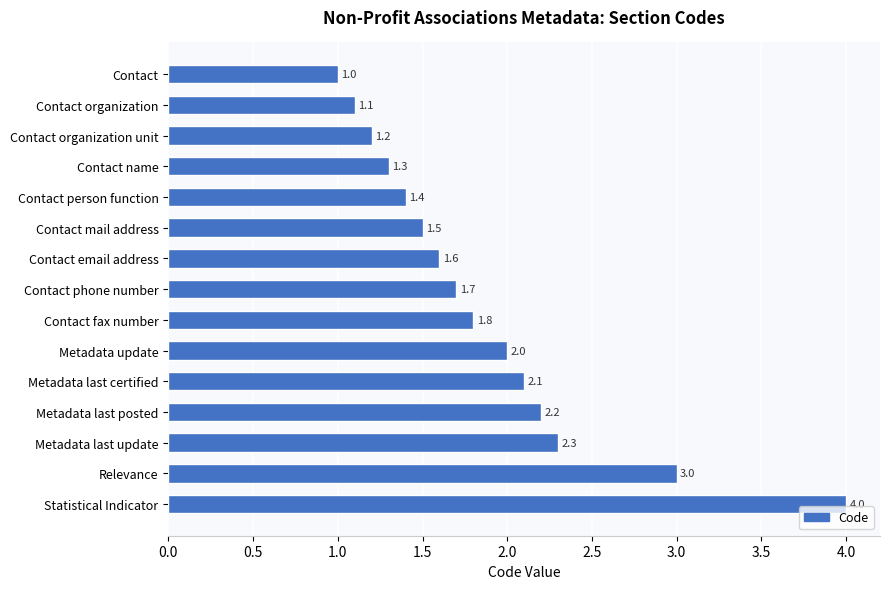

What is the label of the 11th bar from the top?

Metadata last certified